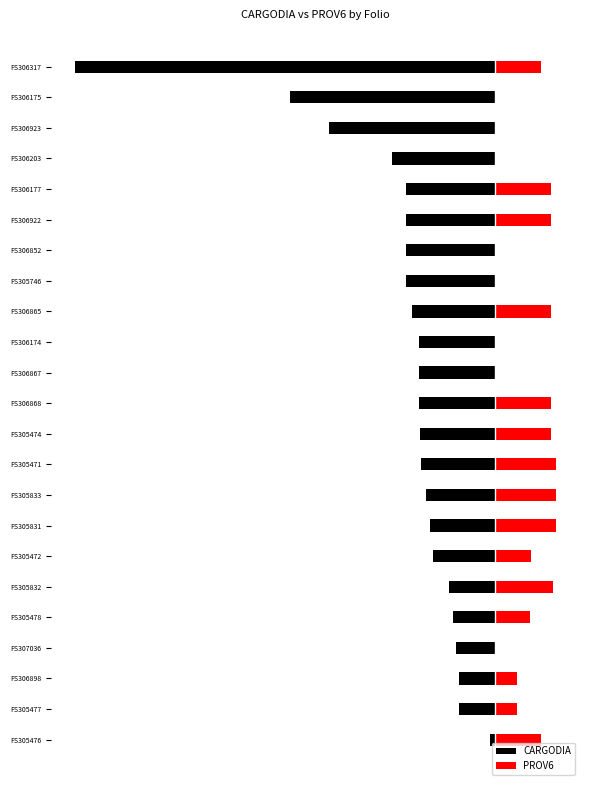

Is it true that CARGODIA equals -0.2 at FS306865?

True